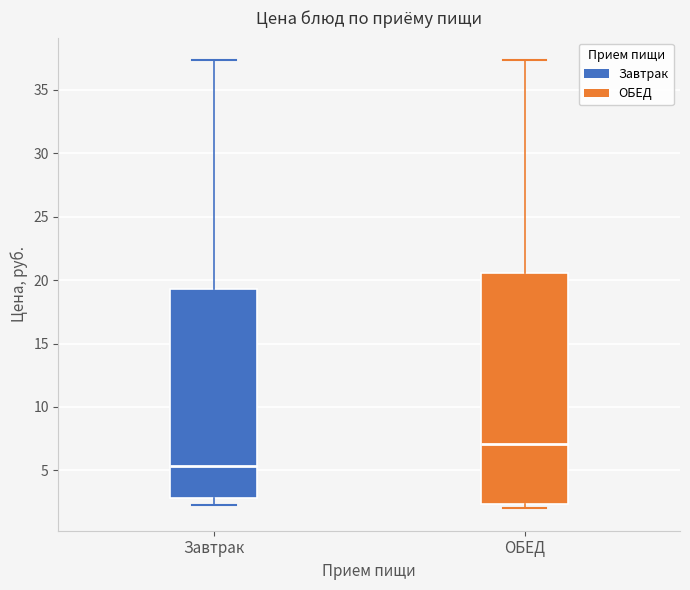

Where is the lower edge of the box for Завтрак on the y-axis? The values are not printed on the chart, so give them approximately, as read against the axis.

3.0